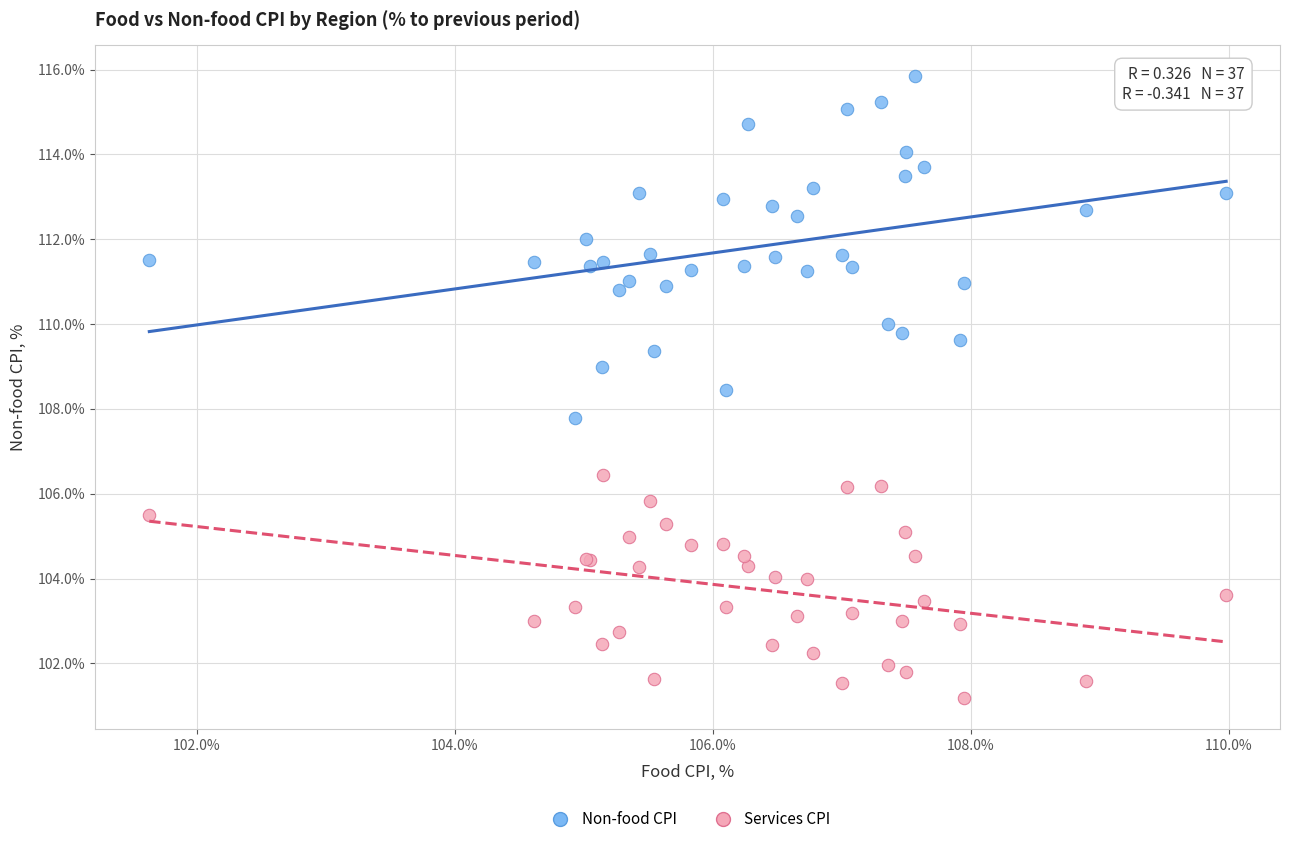

What are all the series names shown in the legend?

Non-food CPI, Services CPI